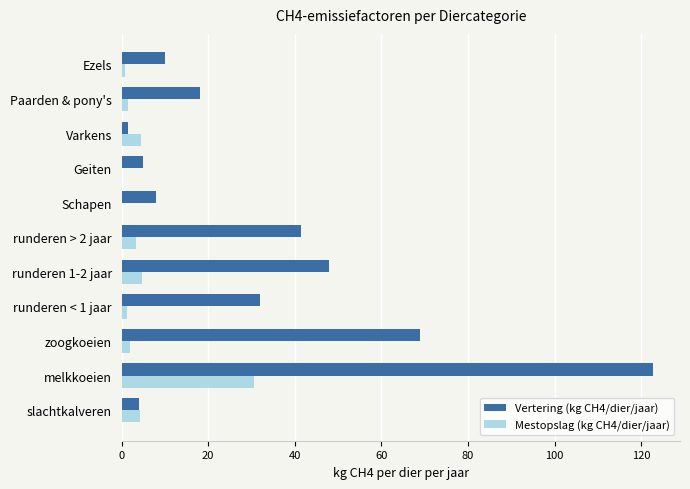

Which series changed the most between slachtkalveren and runderen 1-2 jaar?

Vertering (kg CH4/dier/jaar)